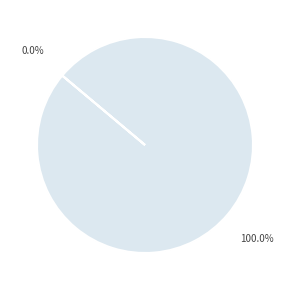

Is it true that Vote is 100% of the pie?

True